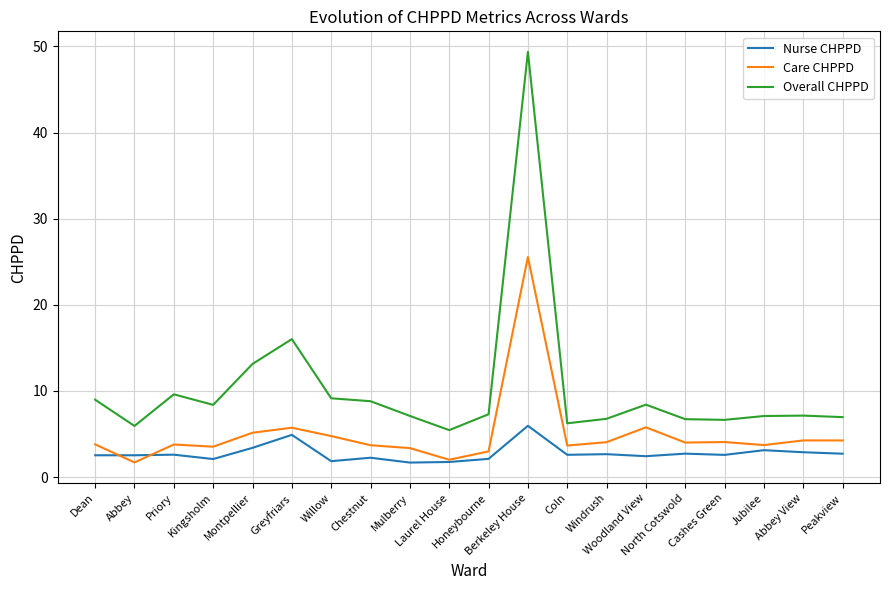

In Overall CHPPD, how many points are lower than both neighbors (excluding endpoints)?

5